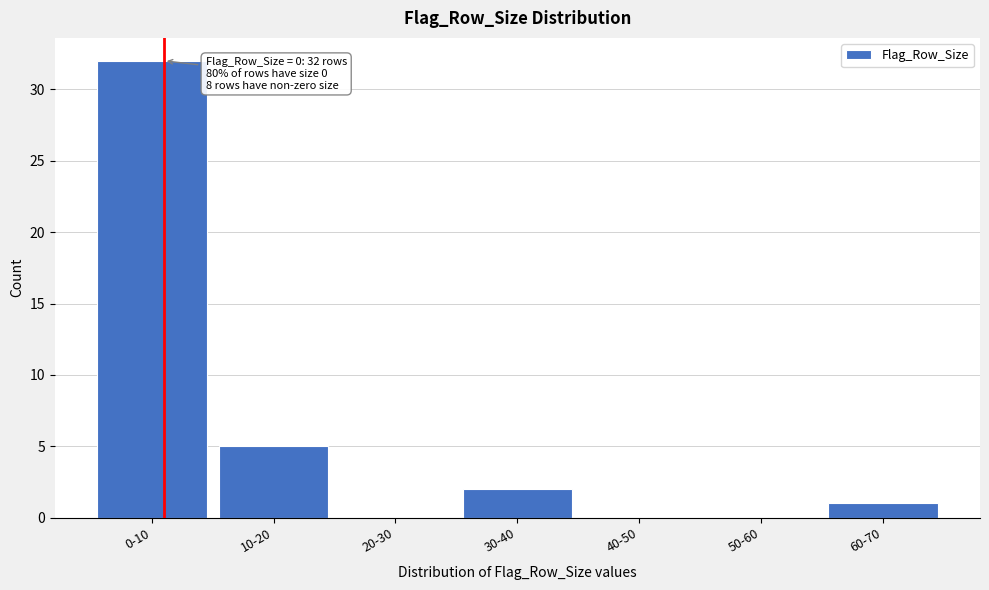

Reading right to left, list all the values displayed in this chart.

60-70=1	50-60=0	40-50=0	30-40=2	20-30=0	10-20=5	0-10=32